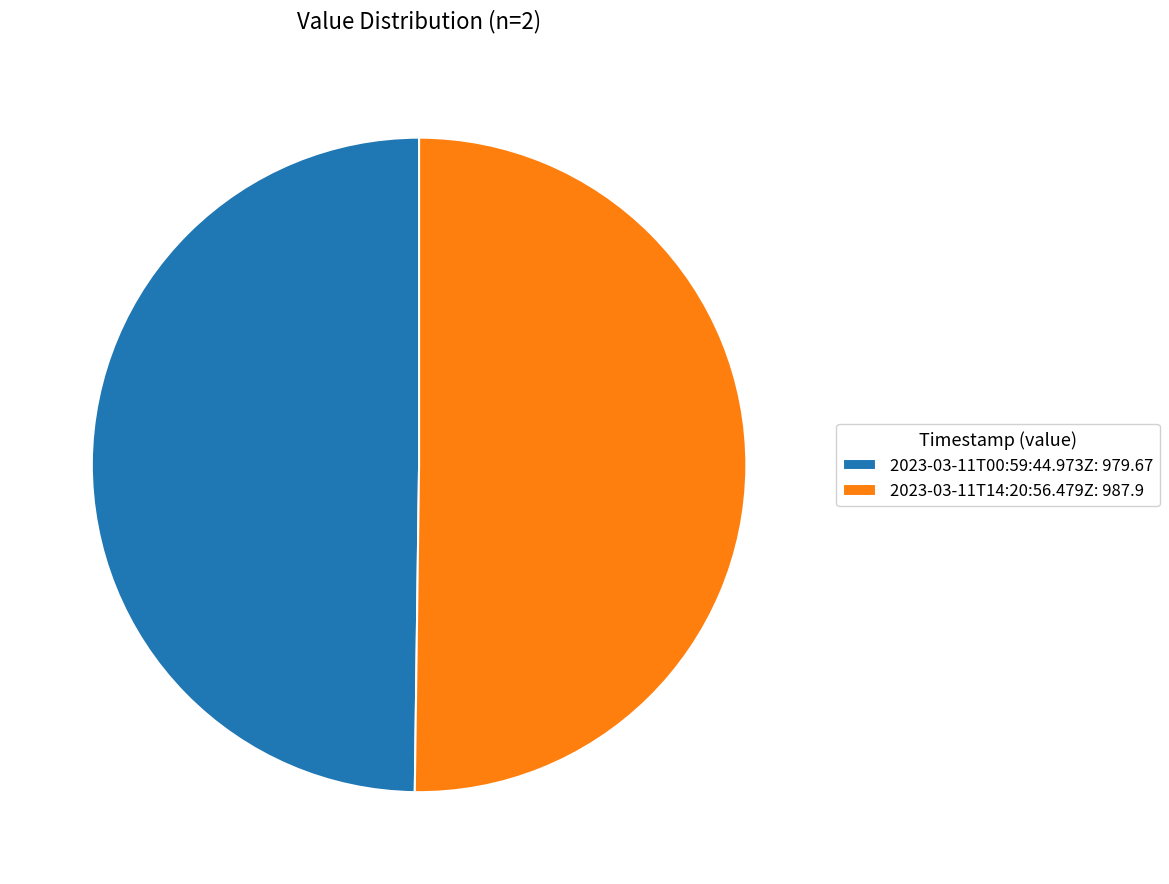

Do 2023-03-11T14:20:56.479Z: 987.9 and 2023-03-11T00:59:44.973Z: 979.67 together represent more than half of the pie?

Yes